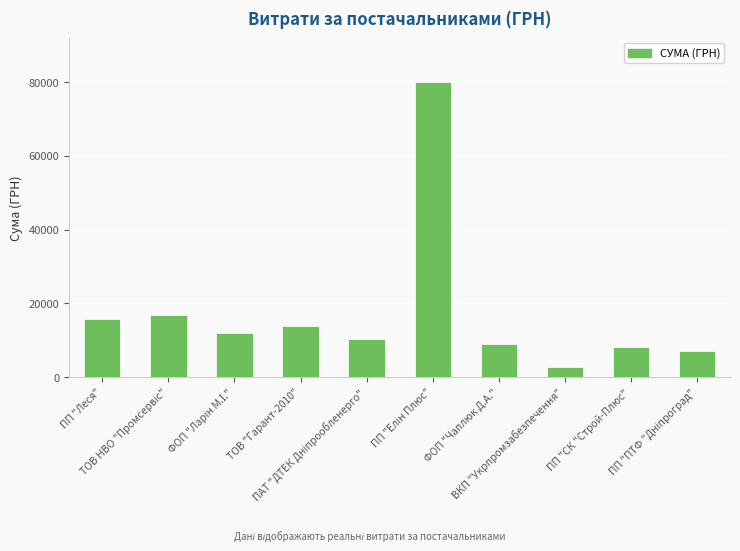

How many bars are there in total?

10